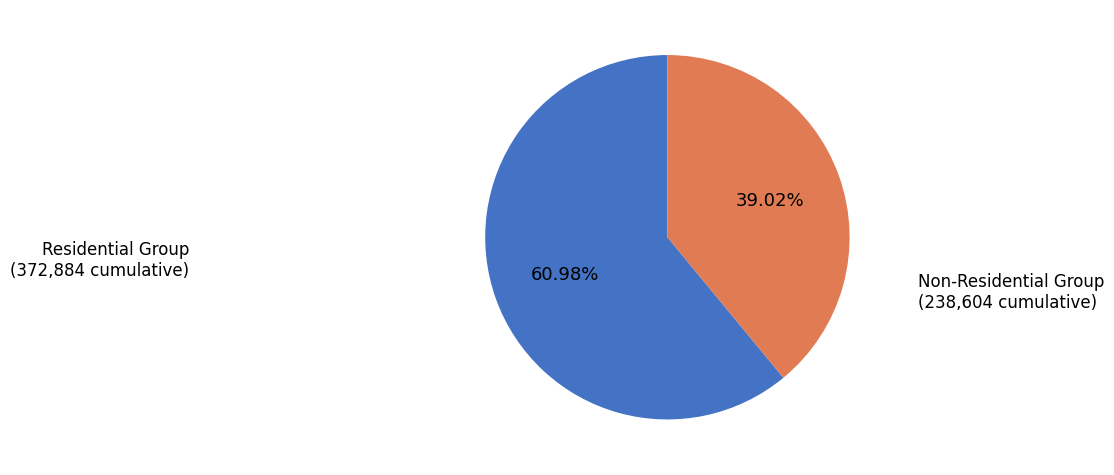

Do Residential Group and Non-Residential Group together represent more than half of the pie?

Yes